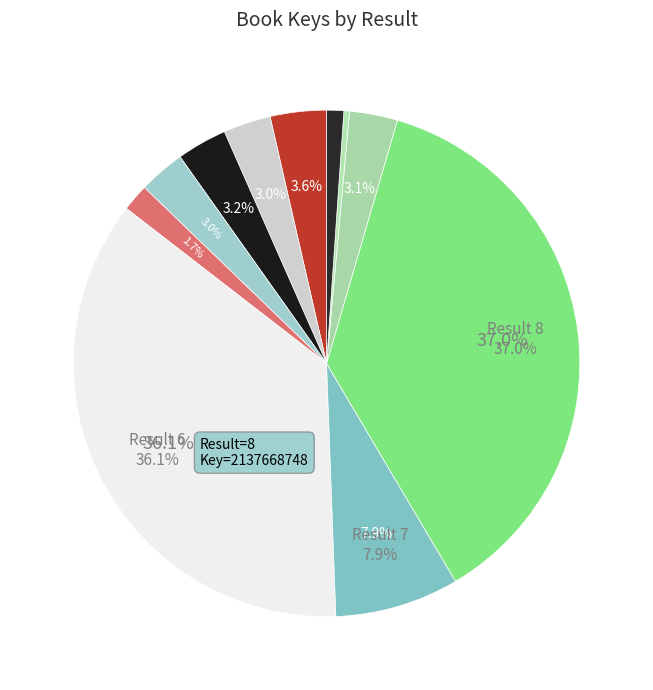

What portion of the pie excludes 4?

97.0%